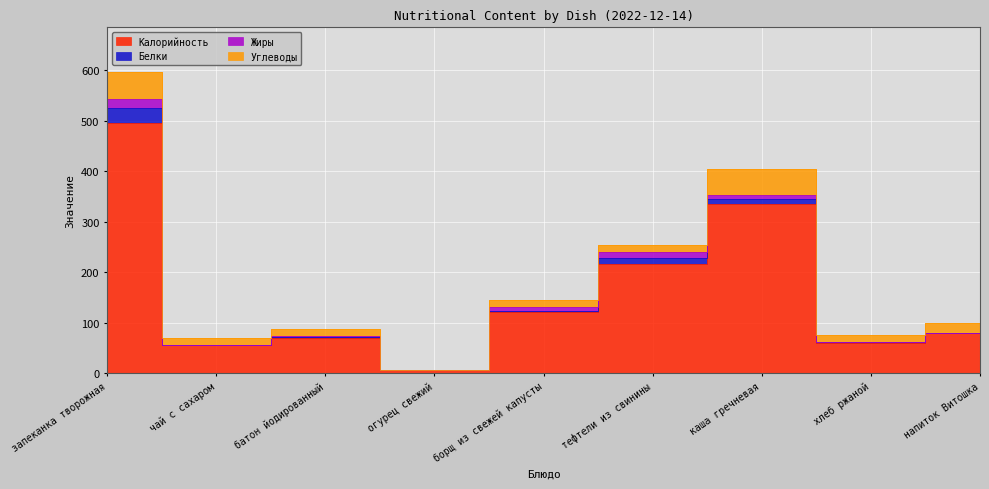

Between каша гречневая and напиток Витошка, which series saw the biggest shift?

Калорийность